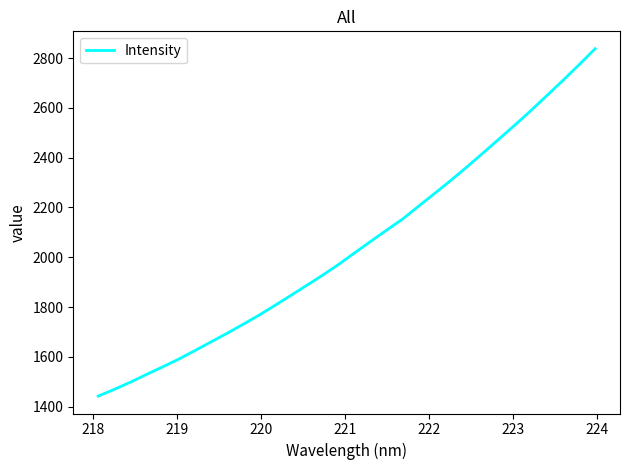

What is the maximum value shown in the chart?

2837.4